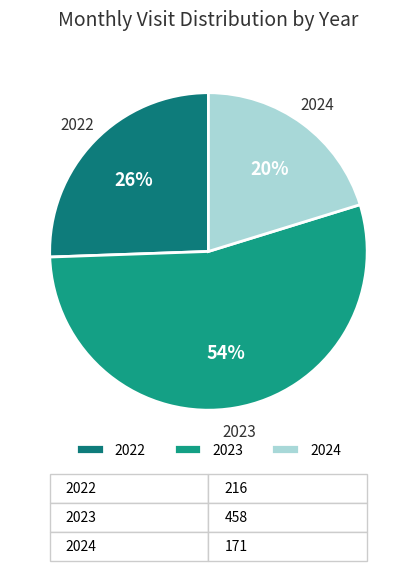

To the nearest percent, what portion does 2022 represent?

26%